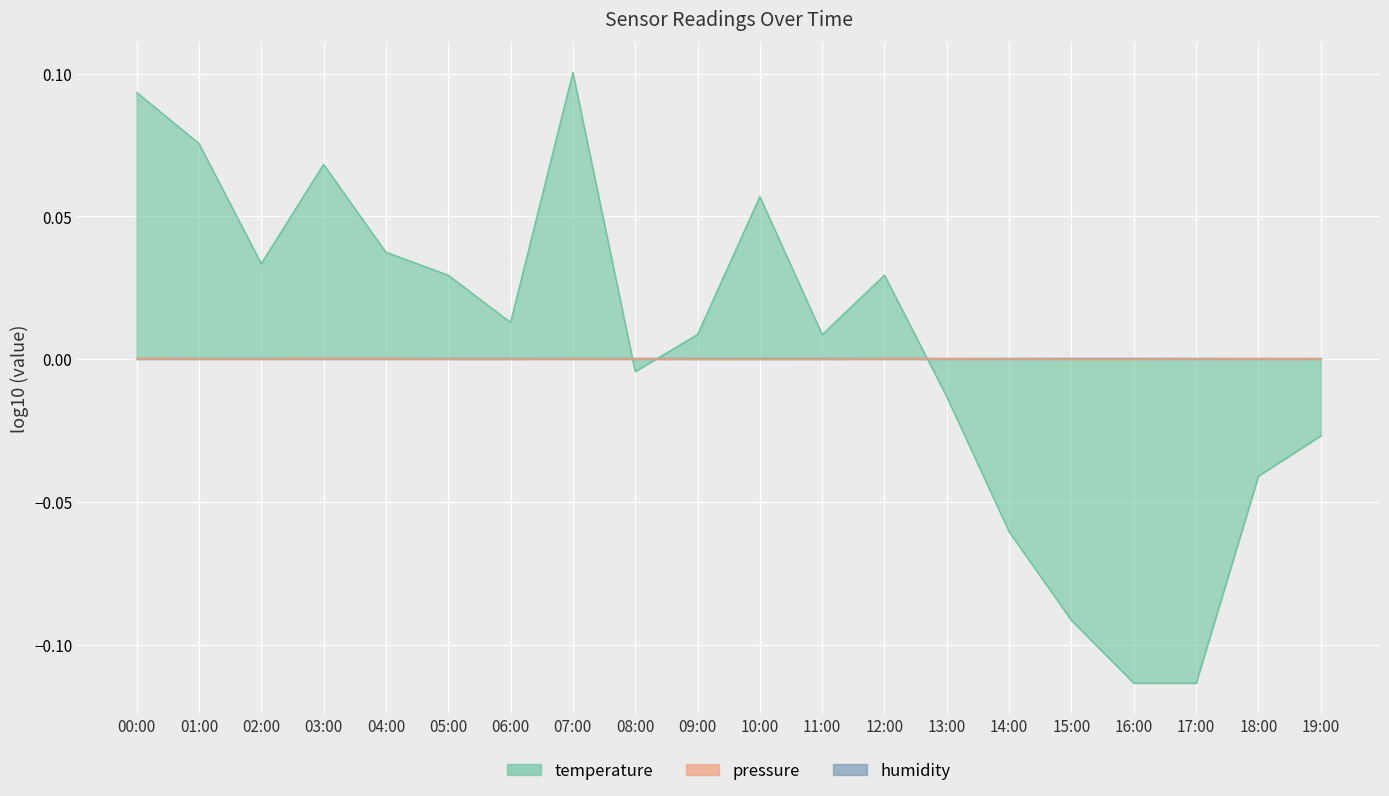

At which label is pressure closest to 0?

15:00